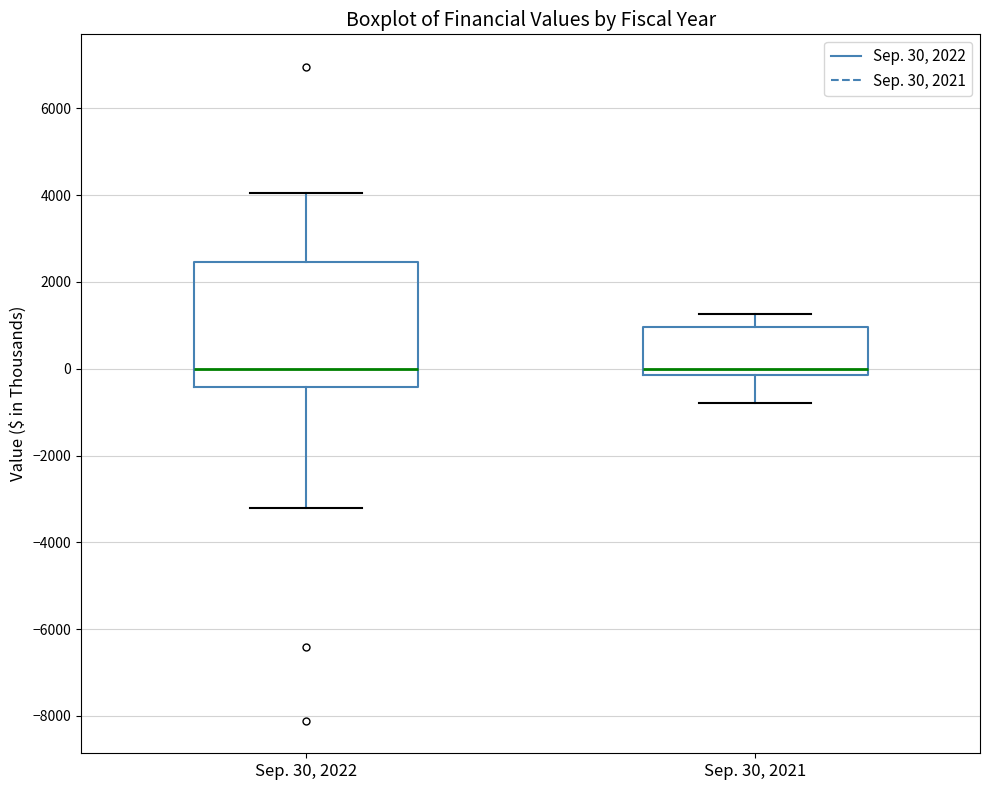

Reading left to right, transcribe this box plot: for each box, give where its median line is, the range the box spans, and where its two whiskers end, as read against the y-axis. The values are not printed on the chart, so give them approximately, as read against the axis.

Sep. 30, 2022: median 0, box -400 to 2400, whiskers -3200 to 4000
Sep. 30, 2021: median 0, box -200 to 1000, whiskers -800 to 1200